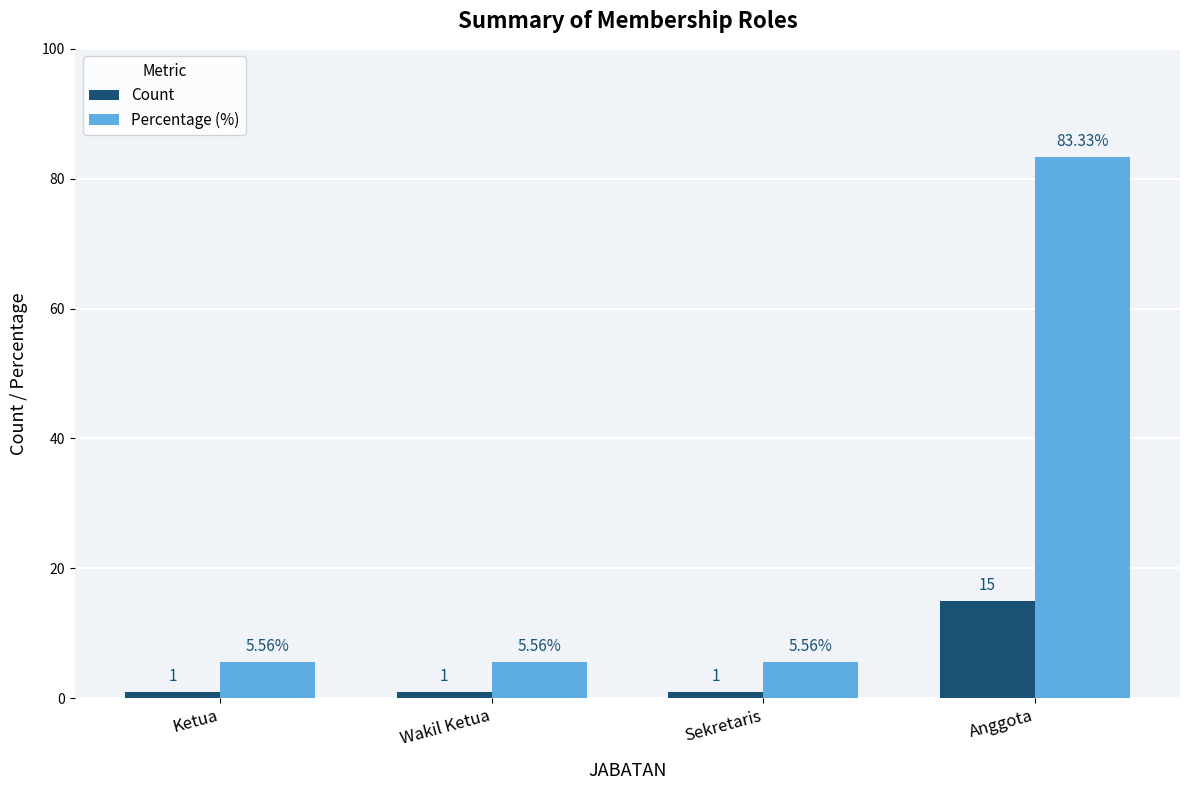

Rank the series at Anggota from highest to lowest value.

Percentage (%), Count